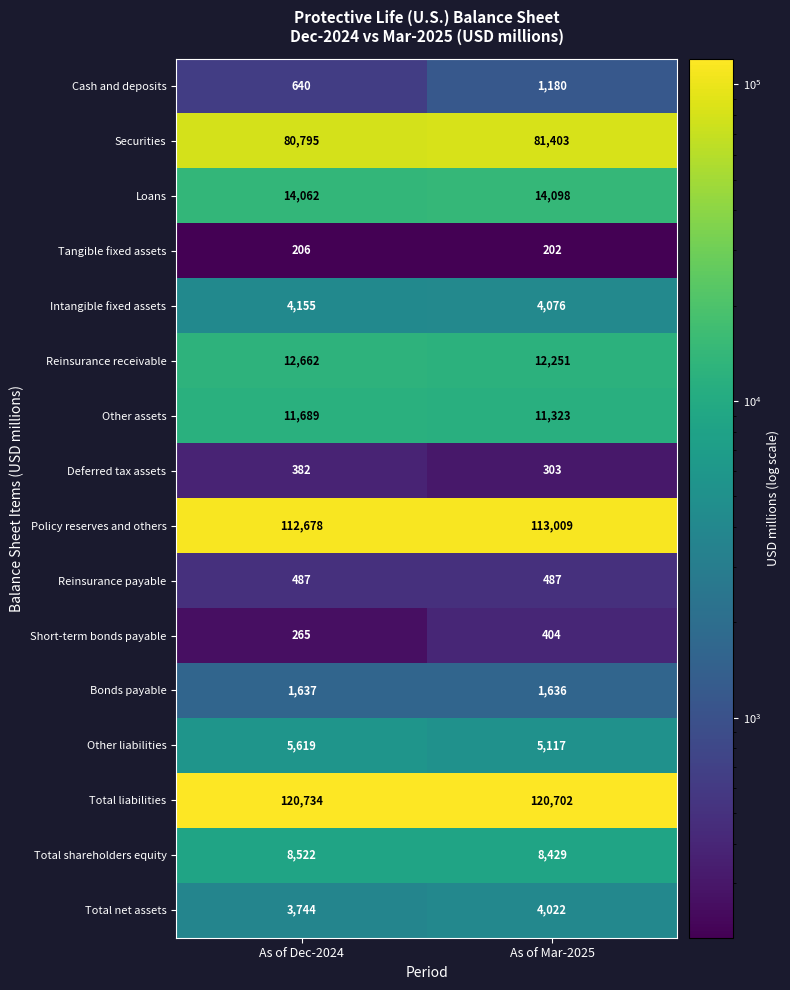

Between As of Dec-2024 and As of Mar-2025, which series saw the biggest shift?

Securities